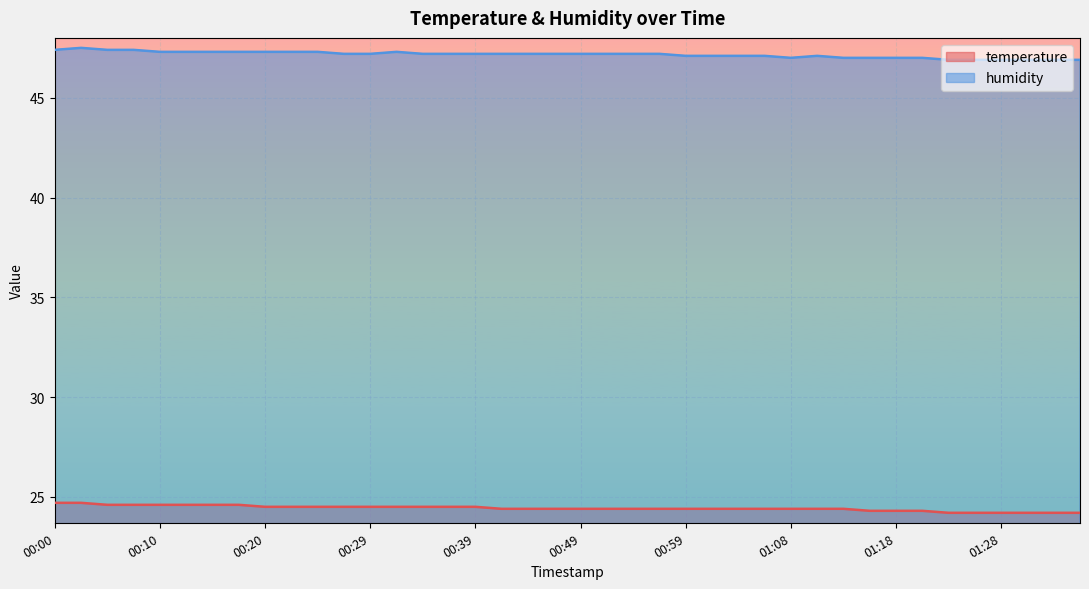

Reading right to left, list all the values displayed in this chart.

temperature: 01:35=24.2	01:33=24.2	01:30=24.2	01:28=24.2	01:26=24.2	01:23=24.2	01:21=24.3	01:18=24.3	01:16=24.3	01:13=24.4	01:11=24.4	01:08=24.4	01:06=24.4	01:04=24.4	01:01=24.4	00:59=24.4	00:56=24.4	00:54=24.4	00:51=24.4	00:49=24.4	00:47=24.4	00:44=24.4	00:42=24.4	00:39=24.5	00:37=24.5	00:34=24.5	00:32=24.5	00:29=24.5	00:27=24.5	00:25=24.5	00:22=24.5	00:20=24.5	00:17=24.6	00:15=24.6	00:12=24.6	00:10=24.6	00:08=24.6	00:05=24.6	00:03=24.7	00:00=24.7
humidity: 01:35=46.9	01:33=46.9	01:30=46.9	01:28=46.9	01:26=46.9	01:23=46.9	01:21=47.0	01:18=47.0	01:16=47.0	01:13=47.0	01:11=47.1	01:08=47.0	01:06=47.1	01:04=47.1	01:01=47.1	00:59=47.1	00:56=47.2	00:54=47.2	00:51=47.2	00:49=47.2	00:47=47.2	00:44=47.2	00:42=47.2	00:39=47.2	00:37=47.2	00:34=47.2	00:32=47.3	00:29=47.2	00:27=47.2	00:25=47.3	00:22=47.3	00:20=47.3	00:17=47.3	00:15=47.3	00:12=47.3	00:10=47.3	00:08=47.4	00:05=47.4	00:03=47.5	00:00=47.4